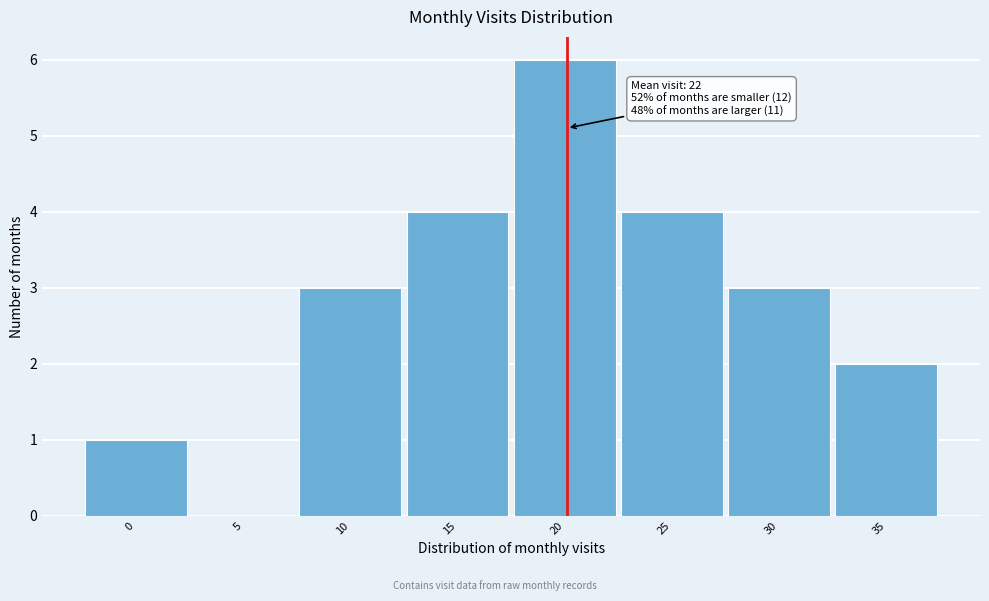

Reading right to left, what are all the values shown in this chart?

35=2	30=3	25=4	20=6	15=4	10=3	5=0	0=1